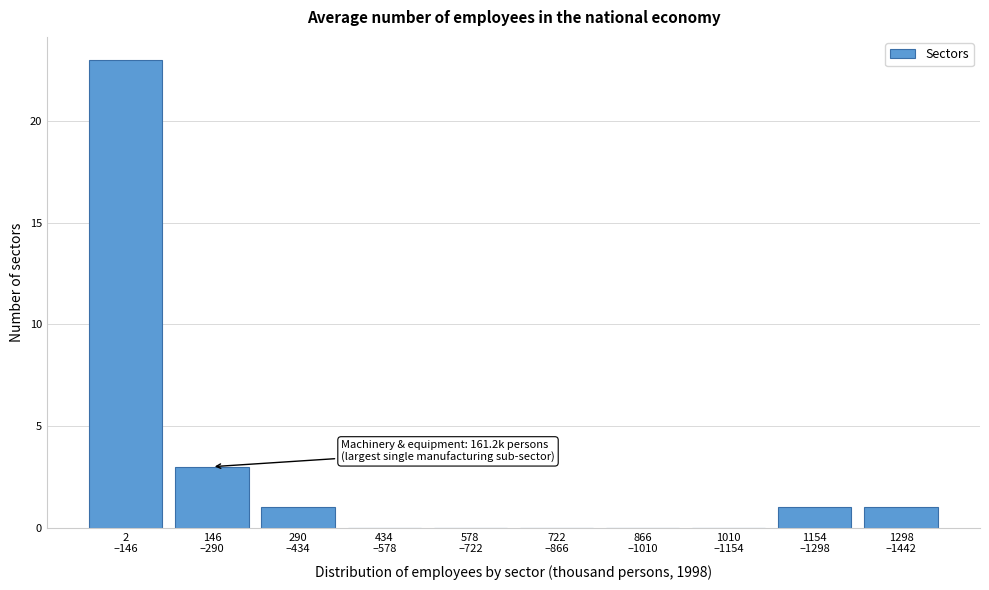

What is the sum of all values?

29